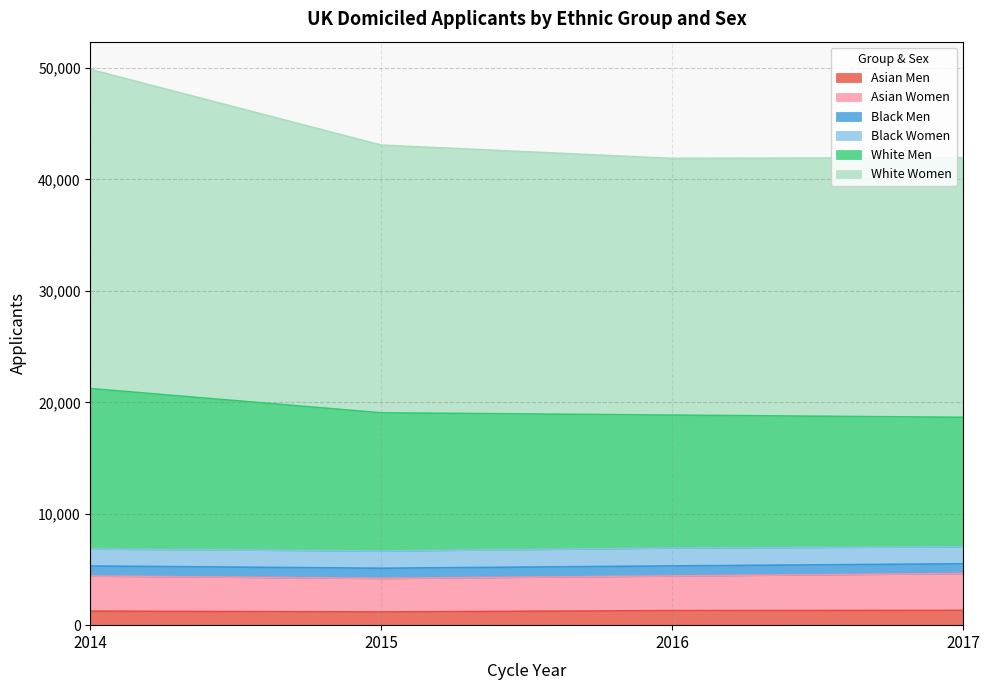

At which category does Black Men reach its first local valley?

2015